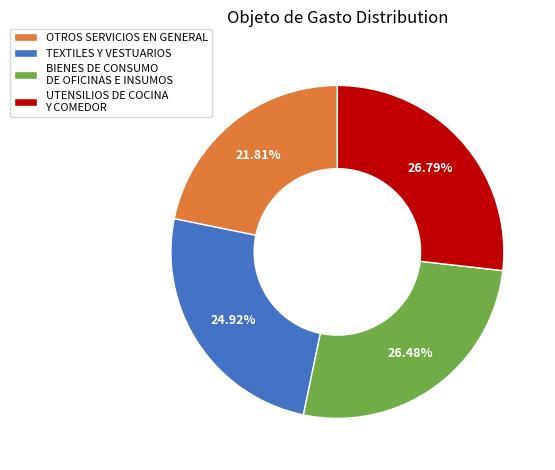

Combined, do TEXTILES Y VESTUARIOS and UTENSILIOS DE COCINA Y COMEDOR account for over 50%?

Yes